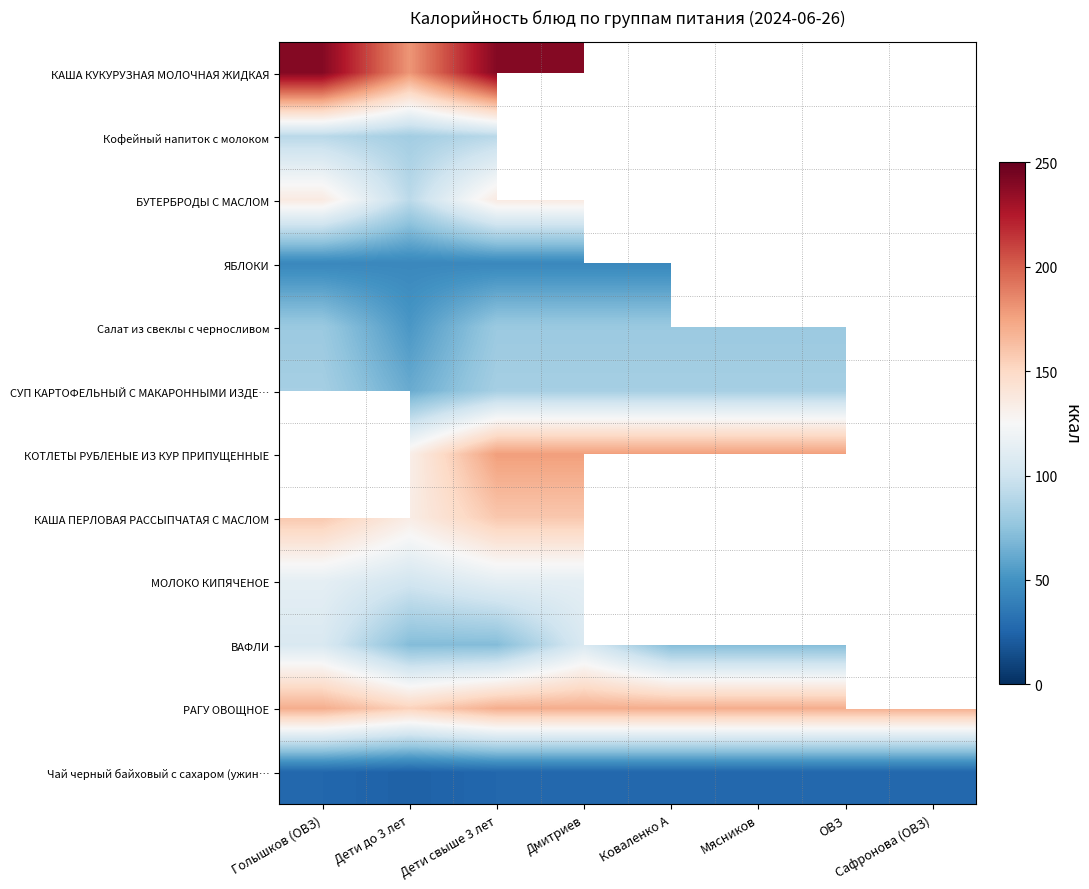

Rank the categories by ВАФЛИ value from lowest to highest.

Дети до 3 лет, Дети свыше 3 лет, Коваленко А, Мясников, ОВЗ, Голышков (ОВЗ), Дмитриев, Сафронова (ОВЗ)